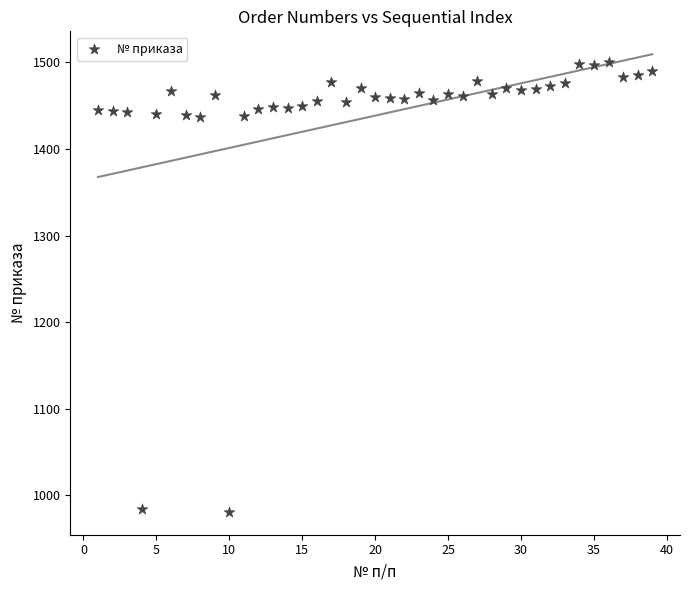

What is the range of Y values (max minus min)?

520